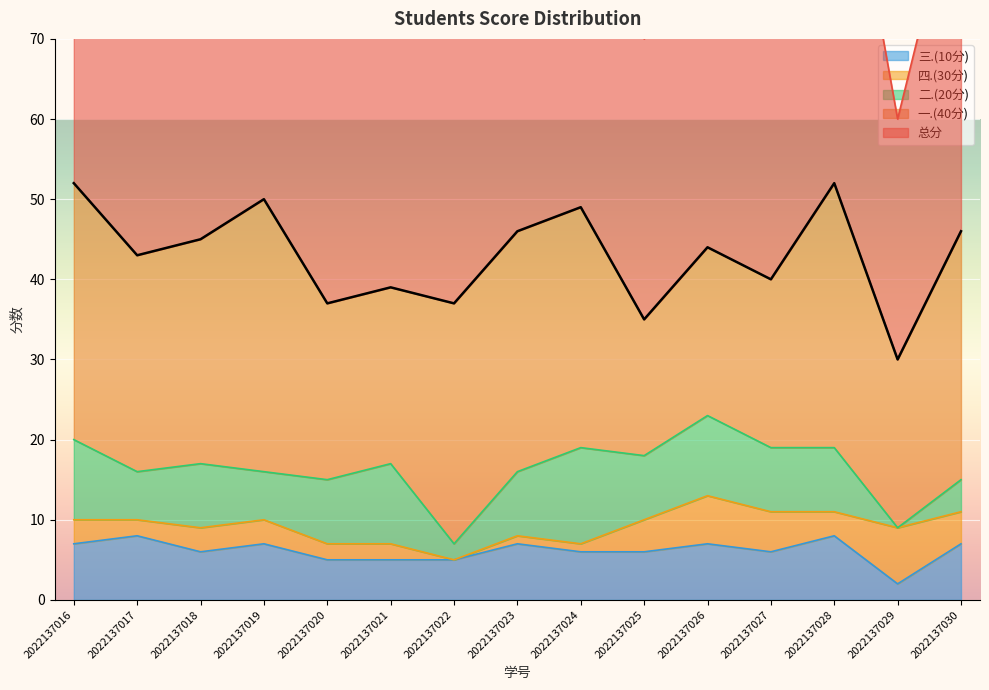

Reading left to right, extract all data points from this chart.

总分: 2022137016=52	2022137017=43	2022137018=45	2022137019=50	2022137020=37	2022137021=39	2022137022=37	2022137023=46	2022137024=49	2022137025=35	2022137026=44	2022137027=40	2022137028=52	2022137029=30	2022137030=46
一.(40分): 2022137016=32	2022137017=27	2022137018=28	2022137019=34	2022137020=22	2022137021=22	2022137022=30	2022137023=30	2022137024=30	2022137025=17	2022137026=21	2022137027=21	2022137028=33	2022137029=21	2022137030=31
四.(30分): 2022137016=3	2022137017=2	2022137018=3	2022137019=3	2022137020=2	2022137021=2	2022137022=0	2022137023=1	2022137024=1	2022137025=4	2022137026=6	2022137027=5	2022137028=3	2022137029=7	2022137030=4
二.(20分): 2022137016=10	2022137017=6	2022137018=8	2022137019=6	2022137020=8	2022137021=10	2022137022=2	2022137023=8	2022137024=12	2022137025=8	2022137026=10	2022137027=8	2022137028=8	2022137029=0	2022137030=4
三.(10分): 2022137016=7	2022137017=8	2022137018=6	2022137019=7	2022137020=5	2022137021=5	2022137022=5	2022137023=7	2022137024=6	2022137025=6	2022137026=7	2022137027=6	2022137028=8	2022137029=2	2022137030=7